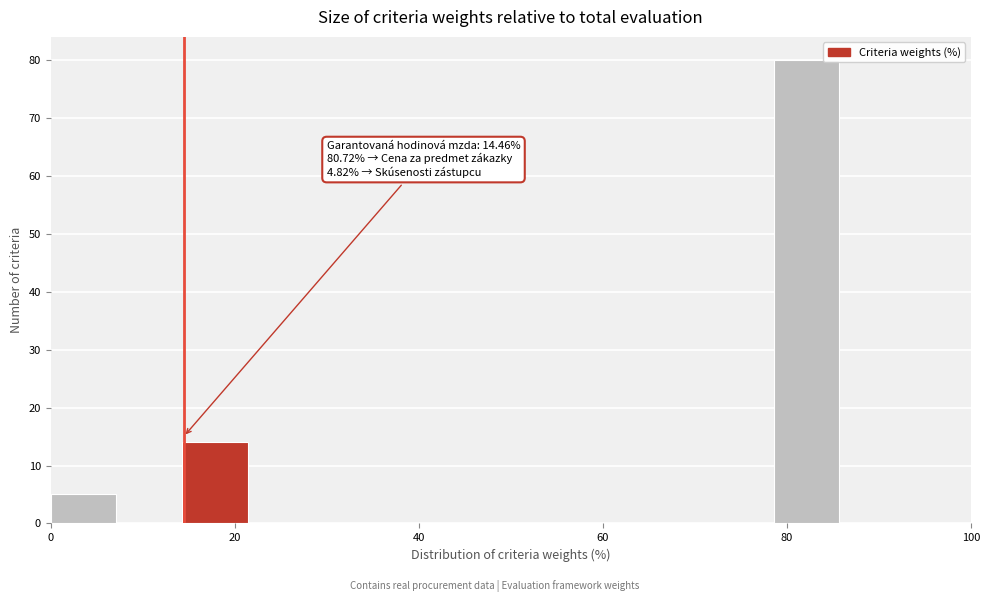

Around what value on the x-axis is the tallest bar? Give the approximate position of its centre, as read against the axis.

82